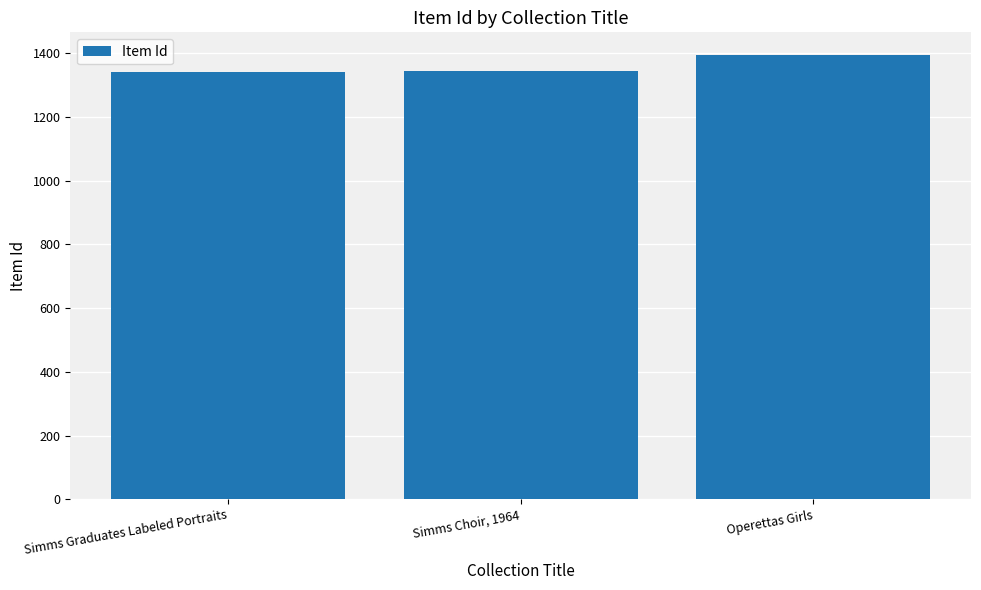

What is the sum of the values at Simms Choir, 1964 and Simms Graduates Labeled Portraits?

2684